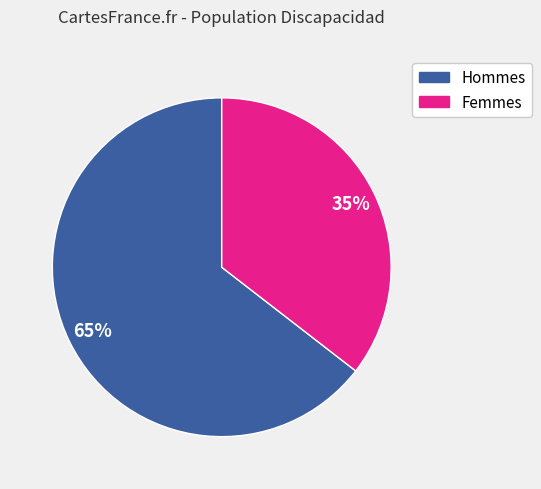

Is it true that Hommes is 65% of the pie?

True